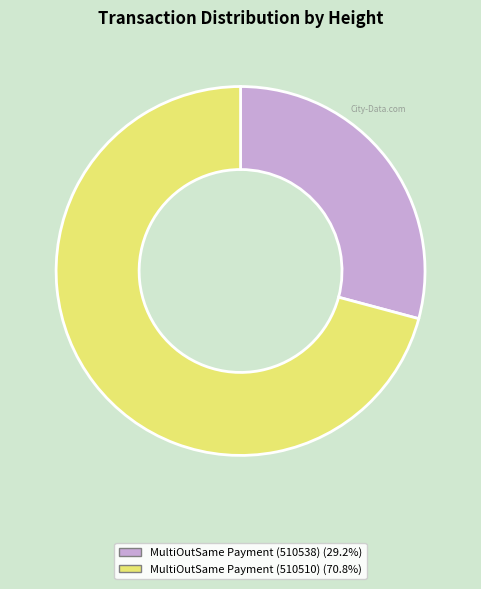

Between MultiOutSame Payment (510538) and MultiOutSame Payment (510510), which is larger?

MultiOutSame Payment (510510)